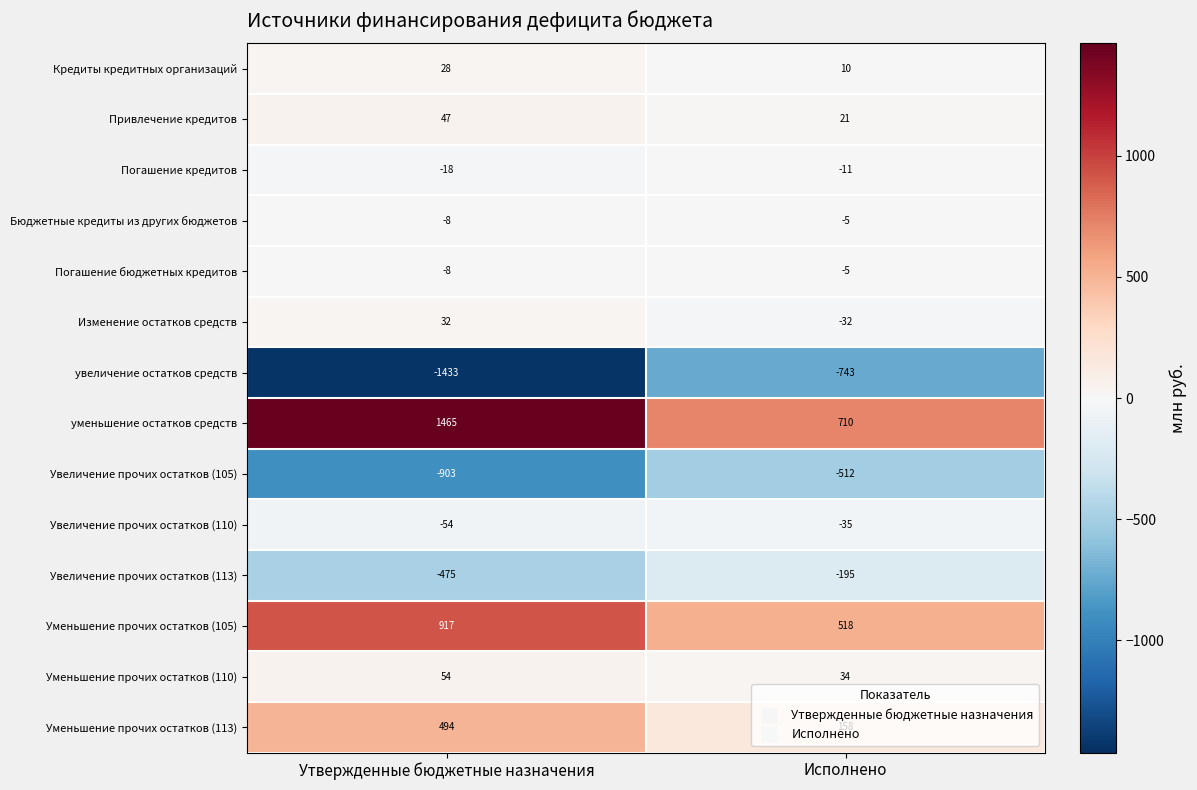

What is the sum of the Погашение кредитов values at Исполнено and Утвержденные бюджетные назначения?

-29